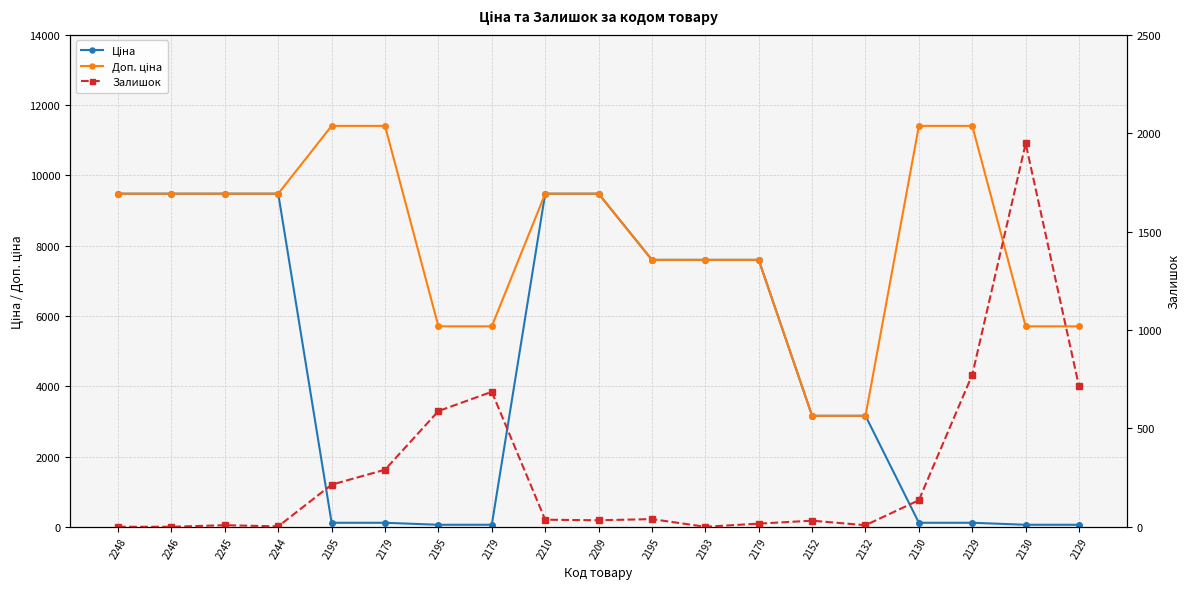

Which label corresponds to the largest value in the chart?

2195